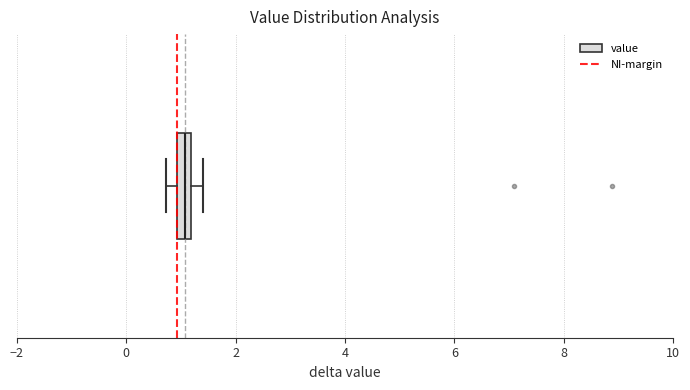

Where is the right edge of the box on the x-axis? The values are not printed on the chart, so give them approximately, as read against the axis.

1.2